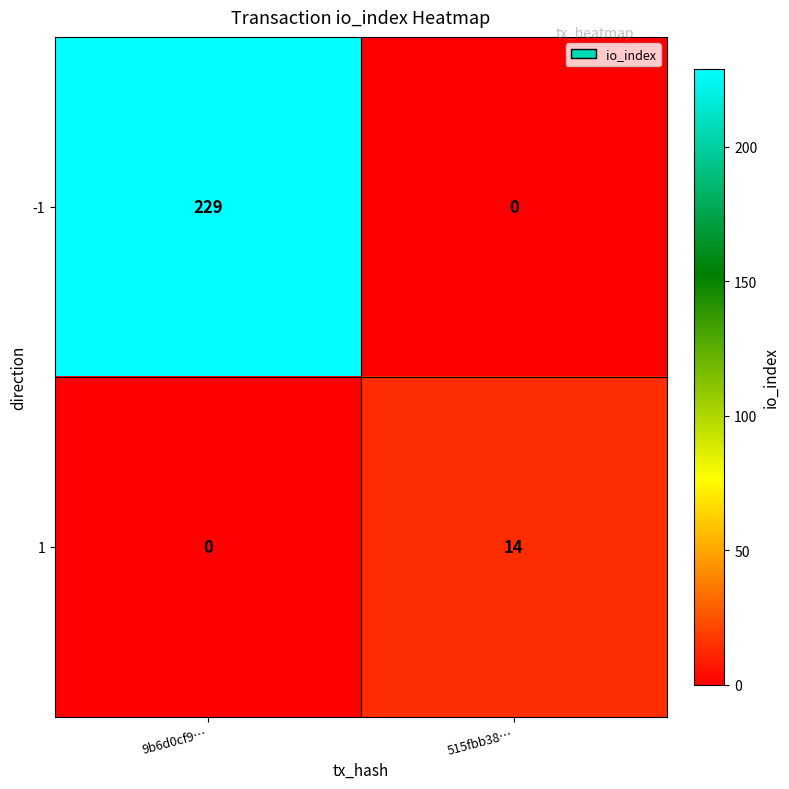

Count the number of data series in this chart.

2